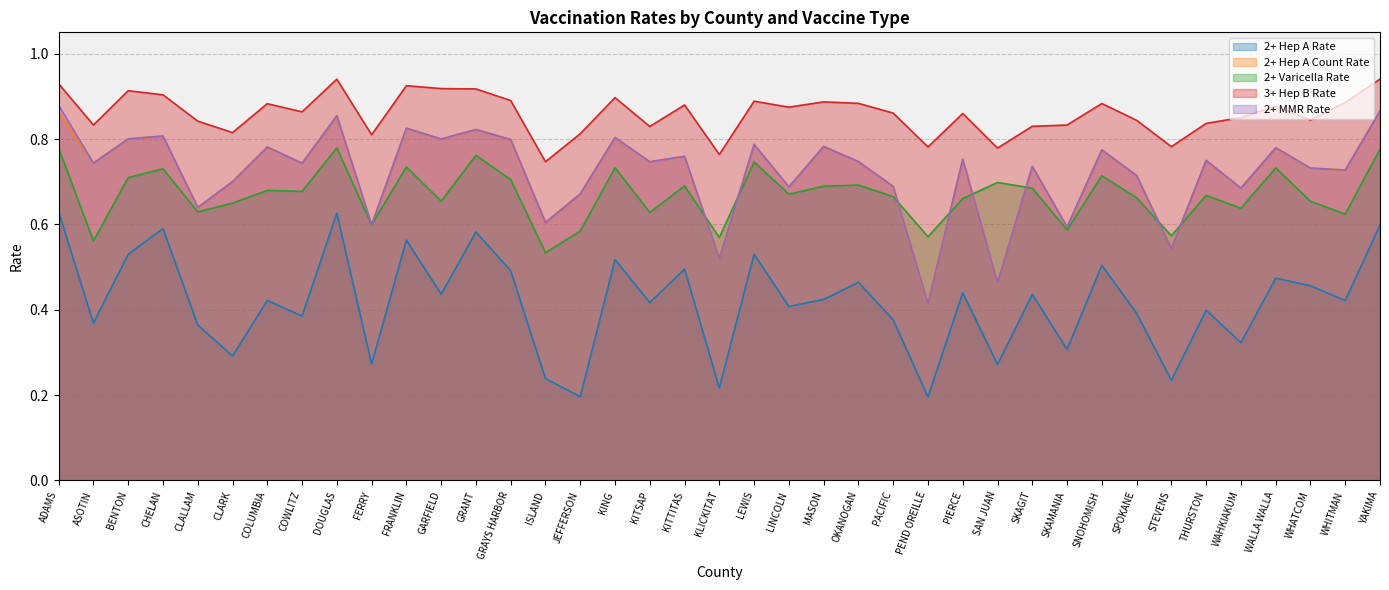

How many interior local peaks does the 2+ MMR Rate series have?

14